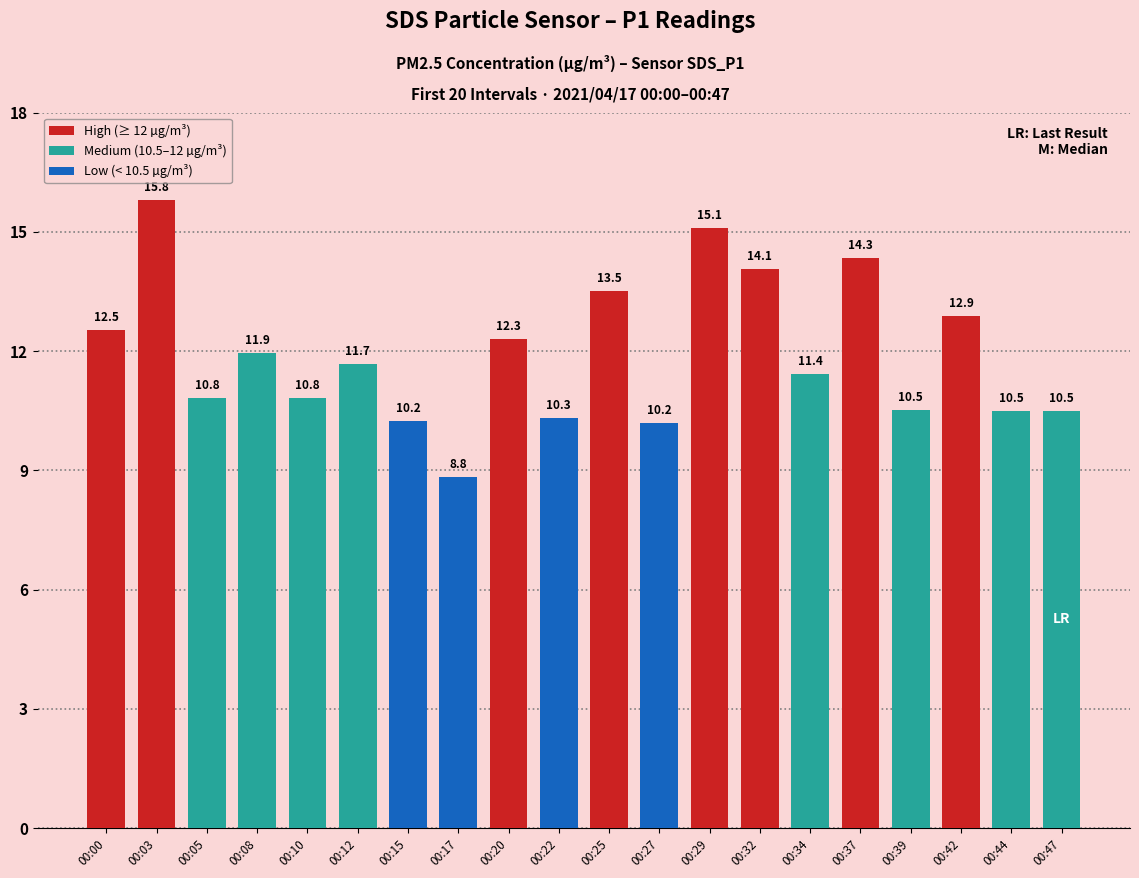

What is the sum of all values?

238.3